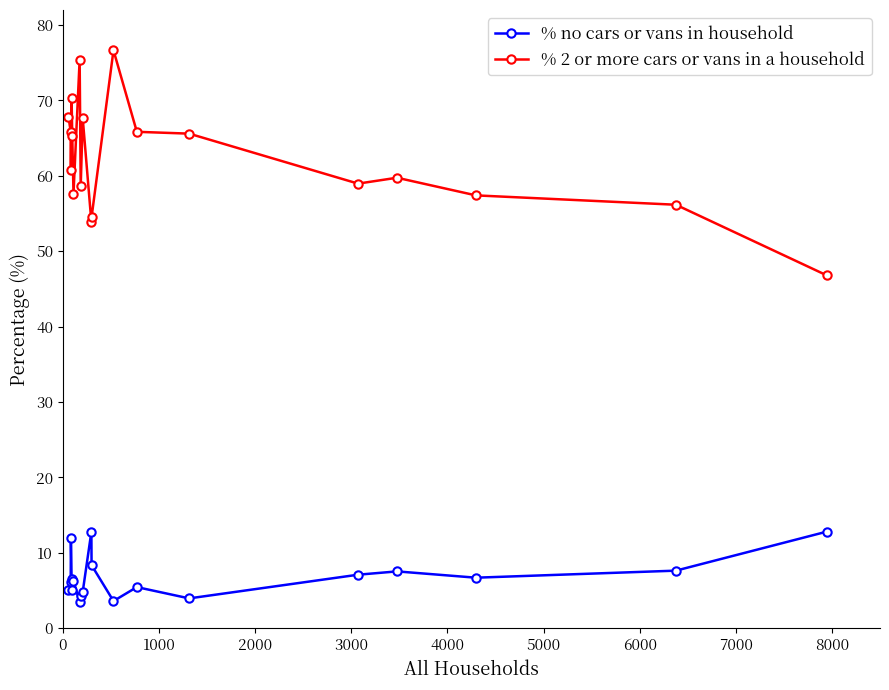

Which series has the largest range (max minus min)?

% 2 or more cars or vans in a household